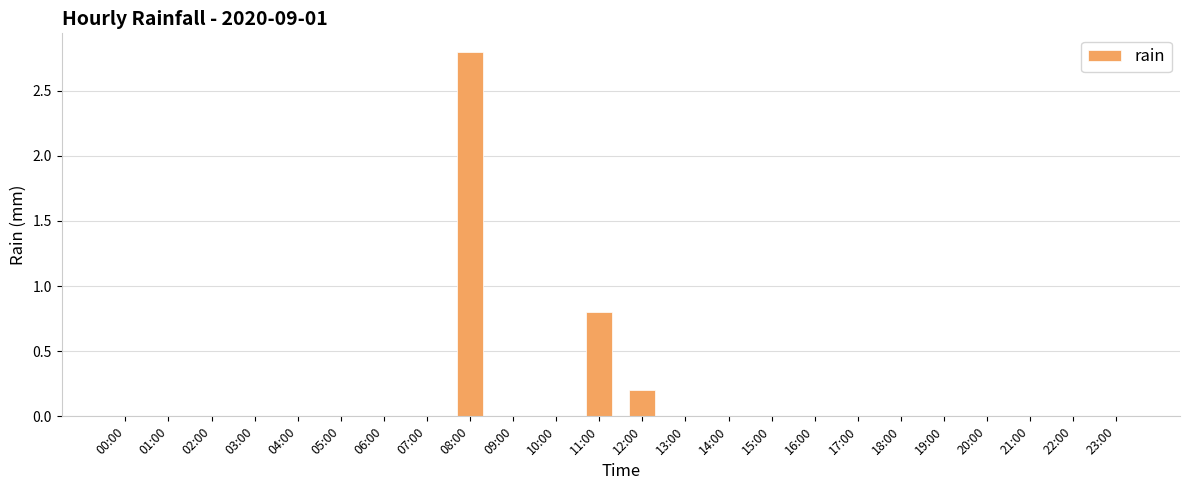

Reading left to right, extract all data points from this chart.

0.0	0.0	0.0	0.0	0.0	0.0	0.0	0.0	2.8	0.0	0.0	0.8	0.2	0.0	0.0	0.0	0.0	0.0	0.0	0.0	0.0	0.0	0.0	0.0